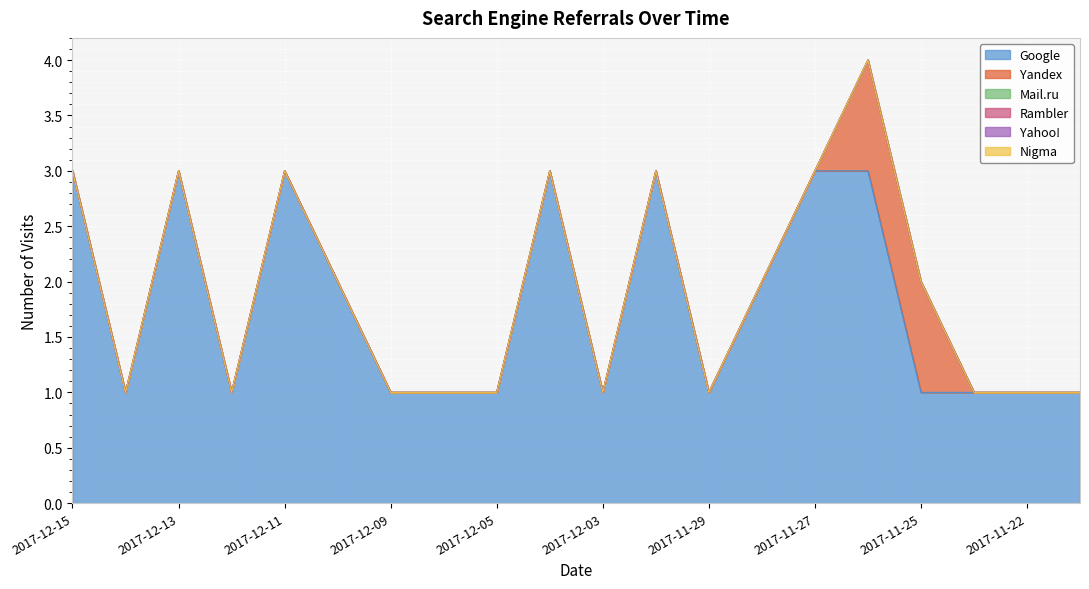

What is the difference between the maximum and minimum values in the Yandex series?

1